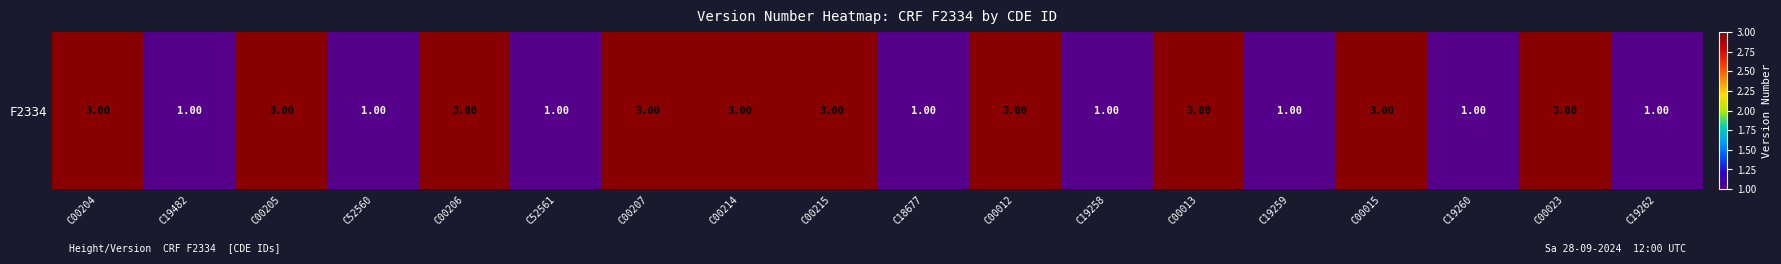

Reading left to right, what are all the values shown in this chart?

3	1	3	1	3	1	3	3	3	1	3	1	3	1	3	1	3	1